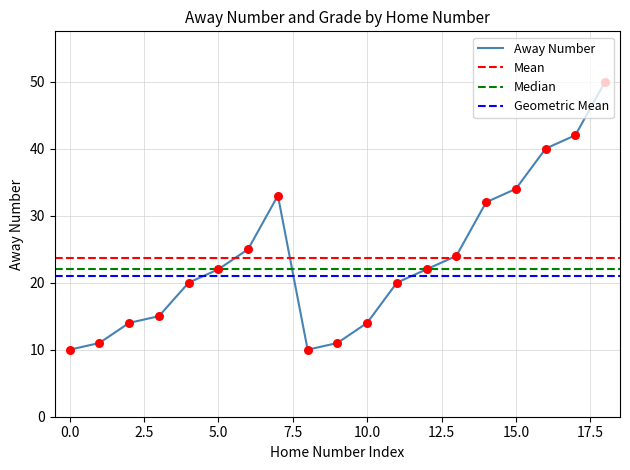

What is the change in value from 15 to 10?

-5